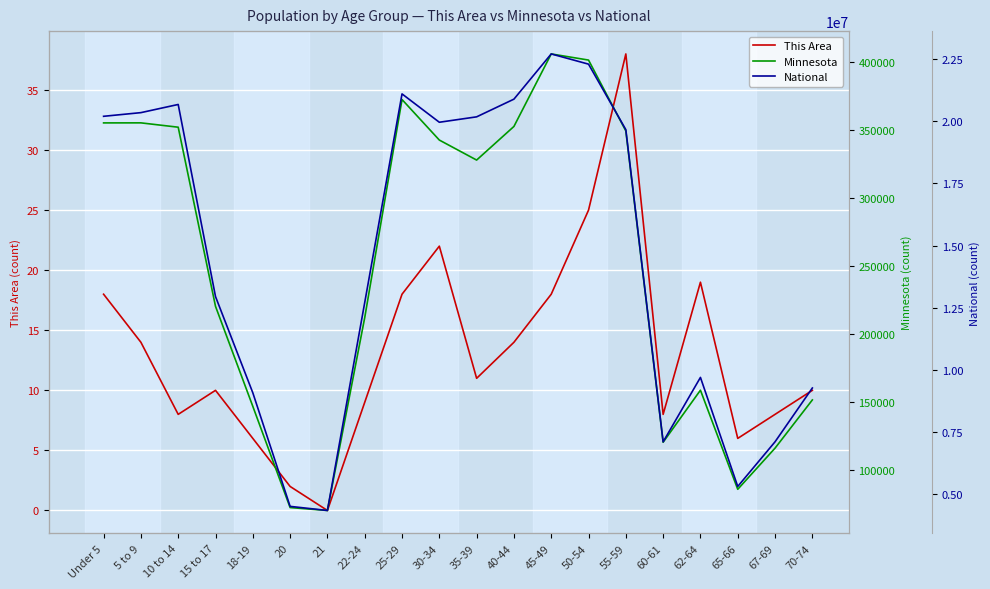

What is the difference between the second highest and second lowest values in the This Area series?

23